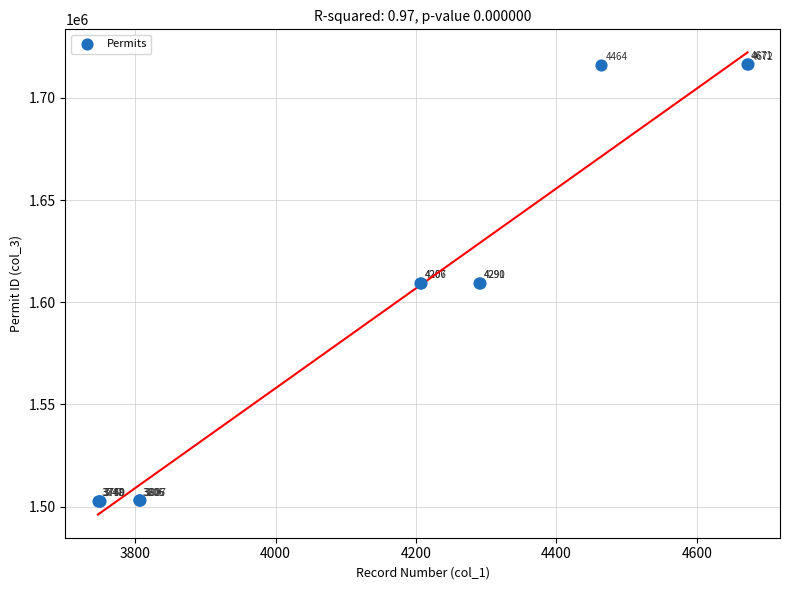

What Y value in the scatter plot is closest to 1609735?

1609399